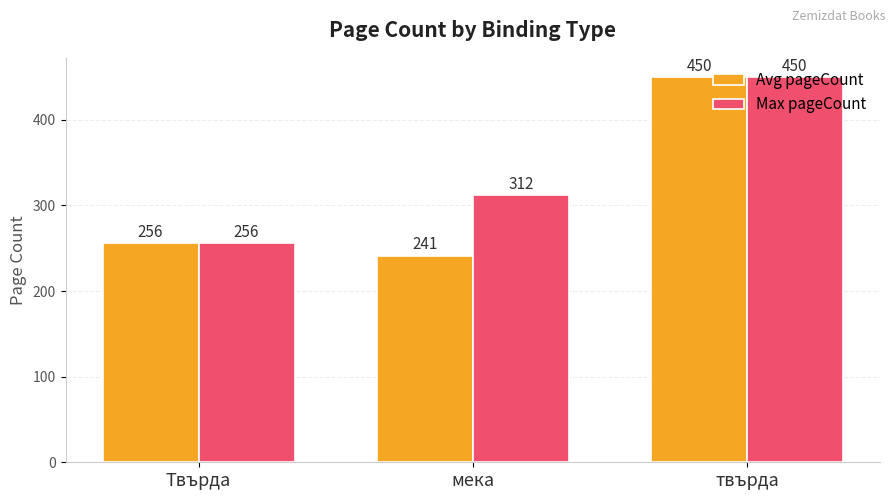

Reading left to right, list all the values displayed in this chart.

Avg pageCount: 256	241	450
Max pageCount: 256	312	450